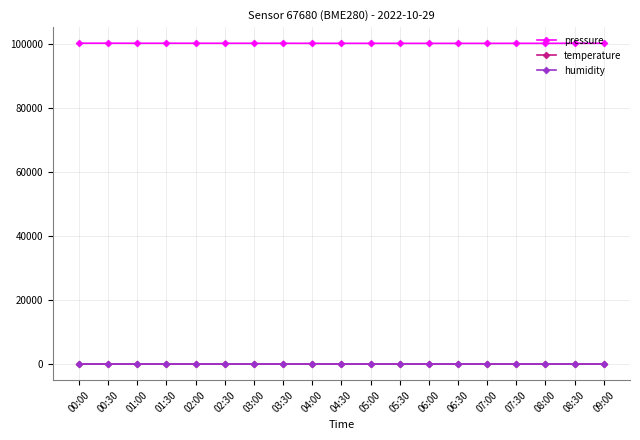

The pressure series shows 141146.8 at 00:30. True or false?

False